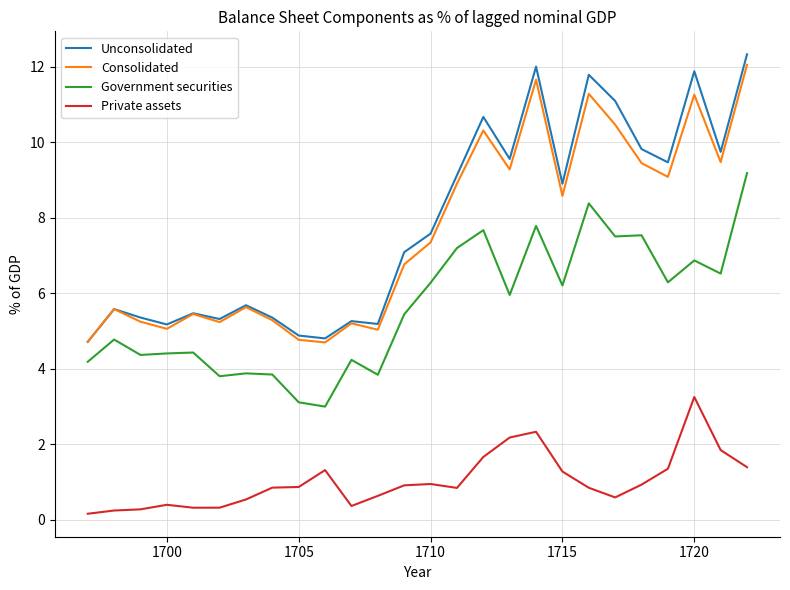

True or false: Unconsolidated has more than 1 interior local peaks.

True